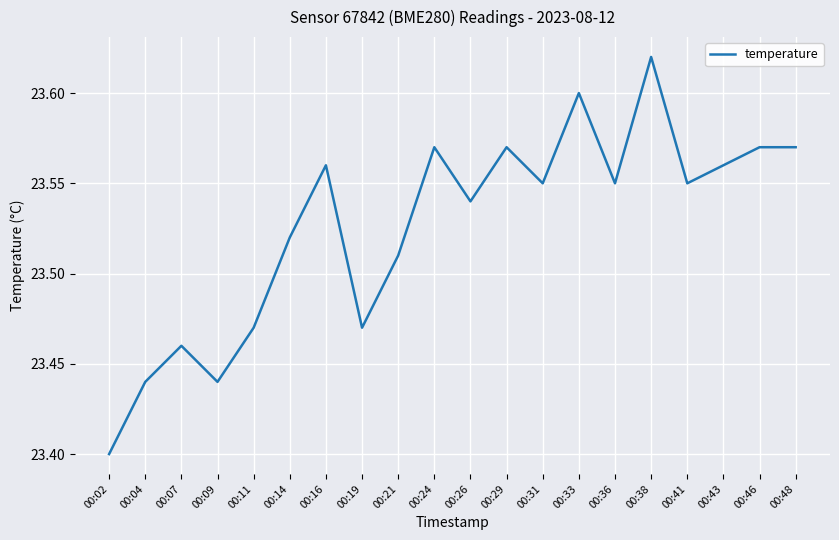

Which label corresponds to the smallest value in the chart?

00:02